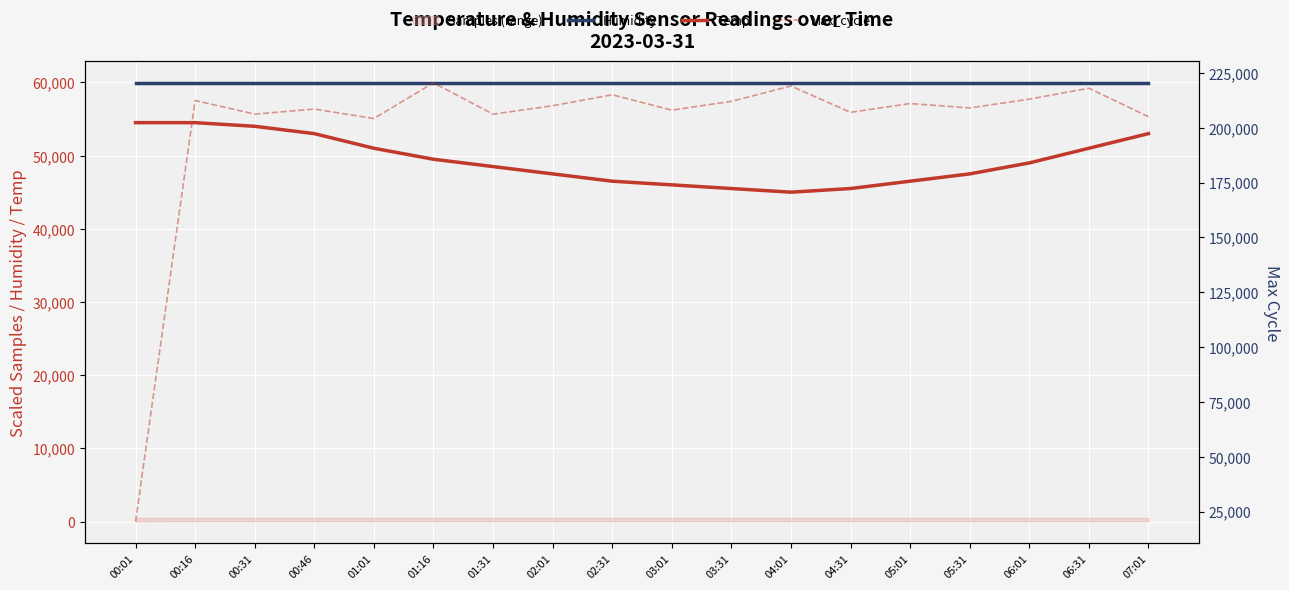

True or false: Humidity has a value of 59940 at 06:31.

True